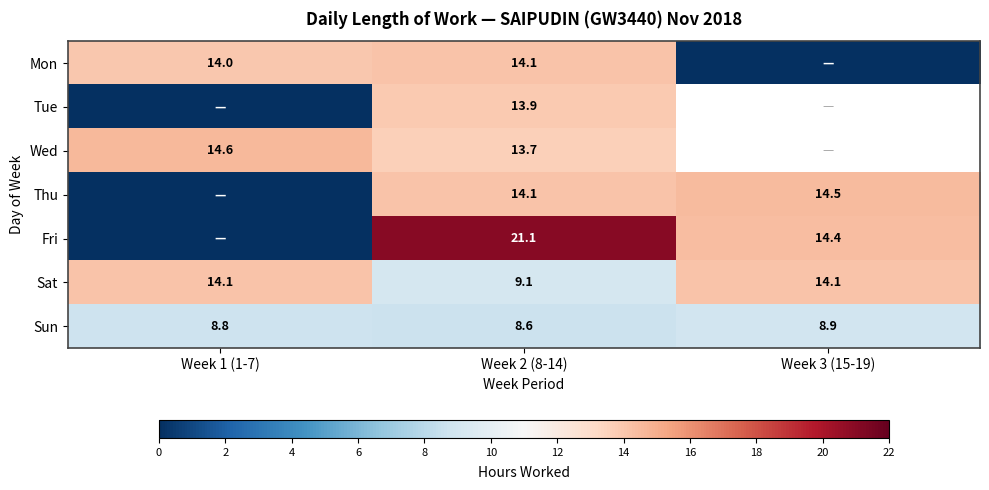

True or false: Thu has a value of 5.6 at Week 2 (8-14).

False